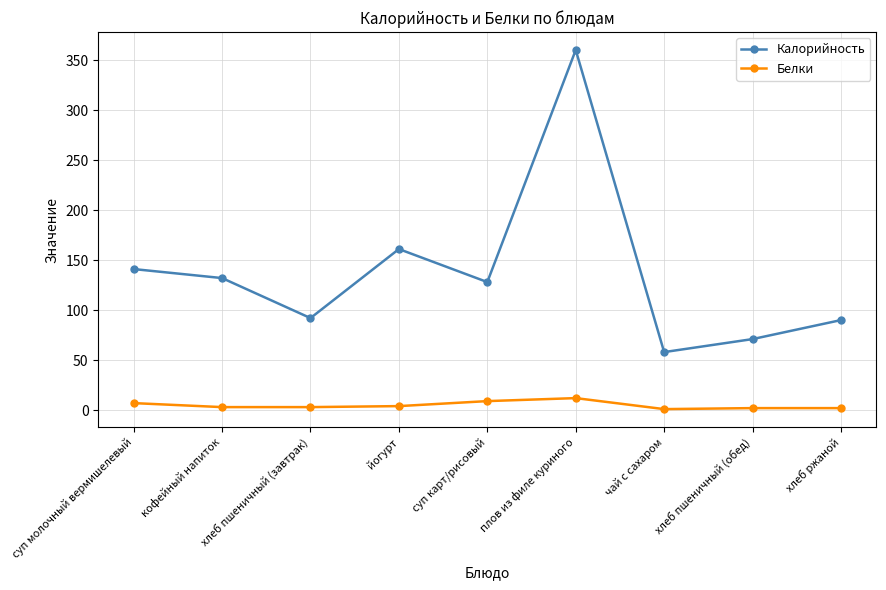

At which category is the sum across all series the highest?

плов из филе куриного